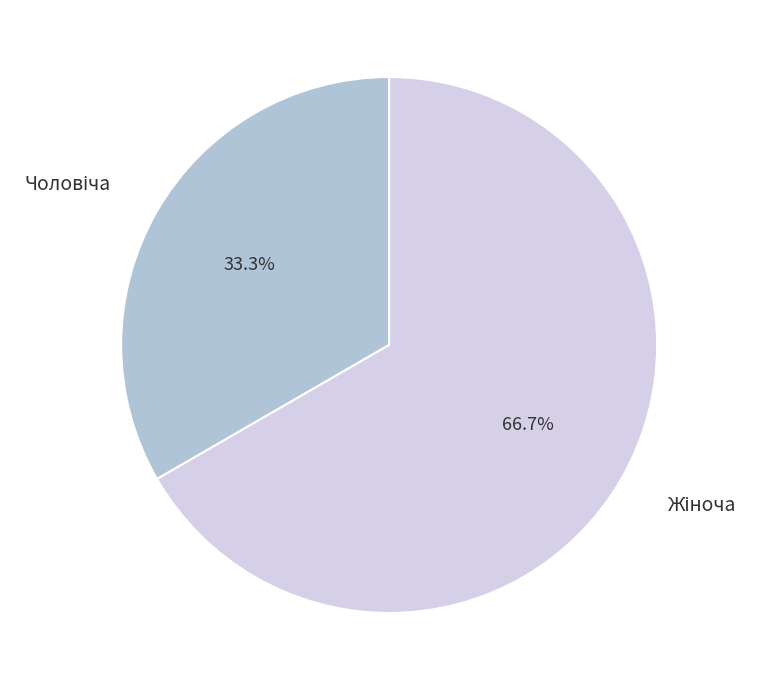

Is there any slice that represents more than half of the pie?

Yes